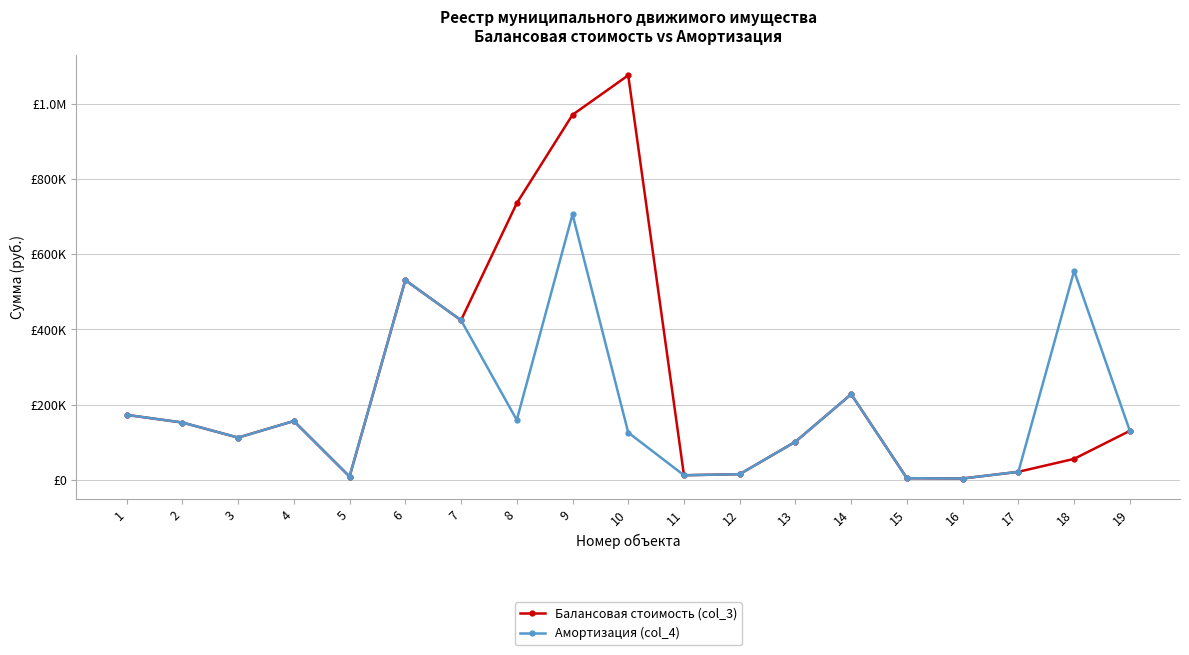

True or false: Балансовая стоимость (col_3) and Амортизация (col_4) intersect in this chart.

False